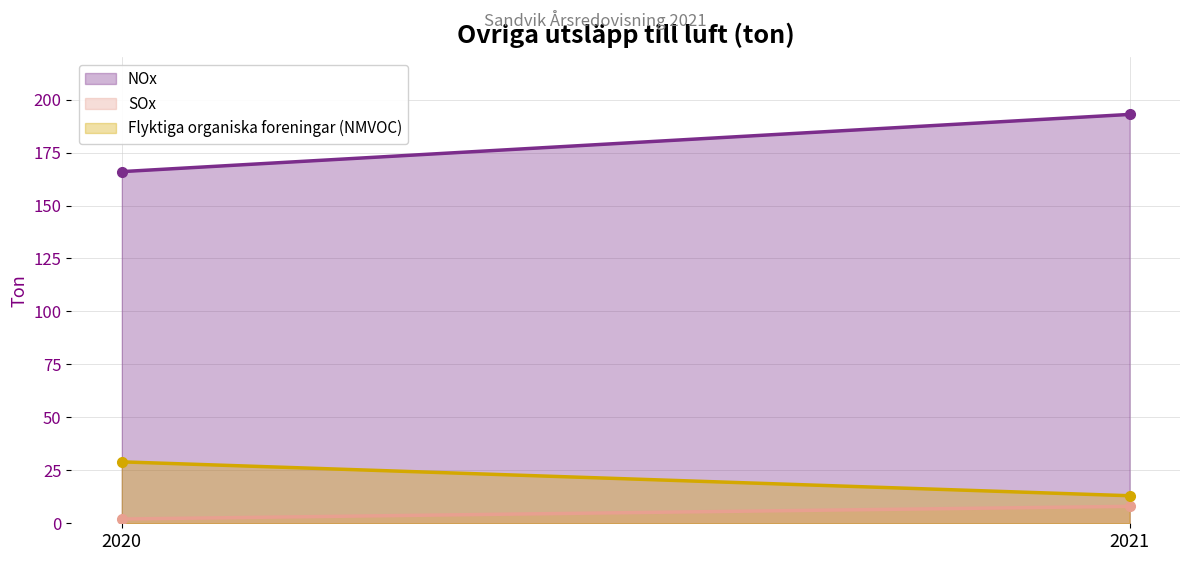

What is the difference between the maximum and minimum values in the SOx series?

6